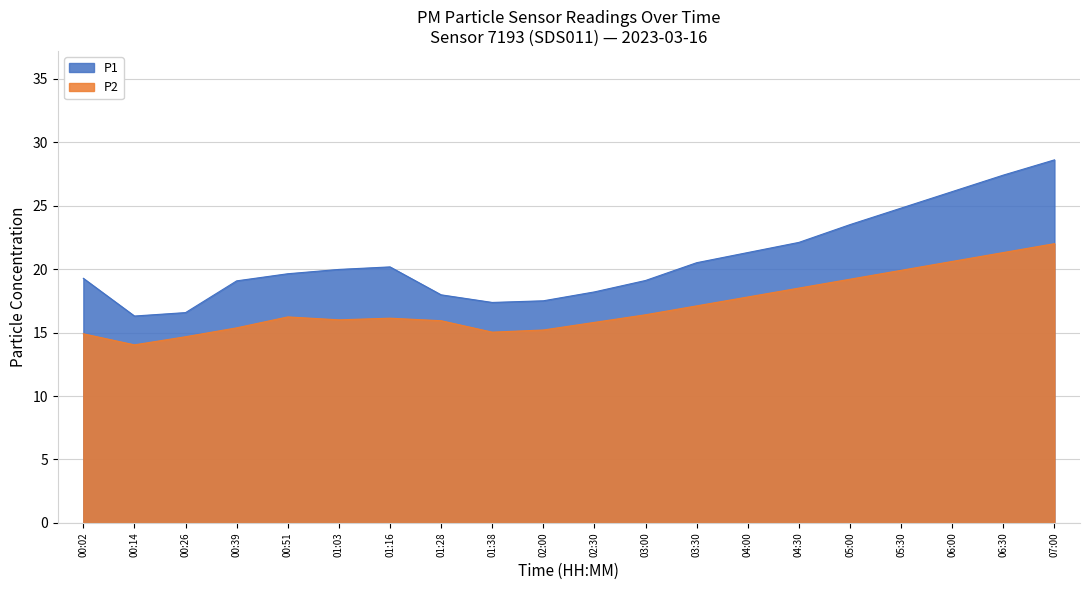

What is the sum of the P2 values at 01:03 and 00:39?

31.4